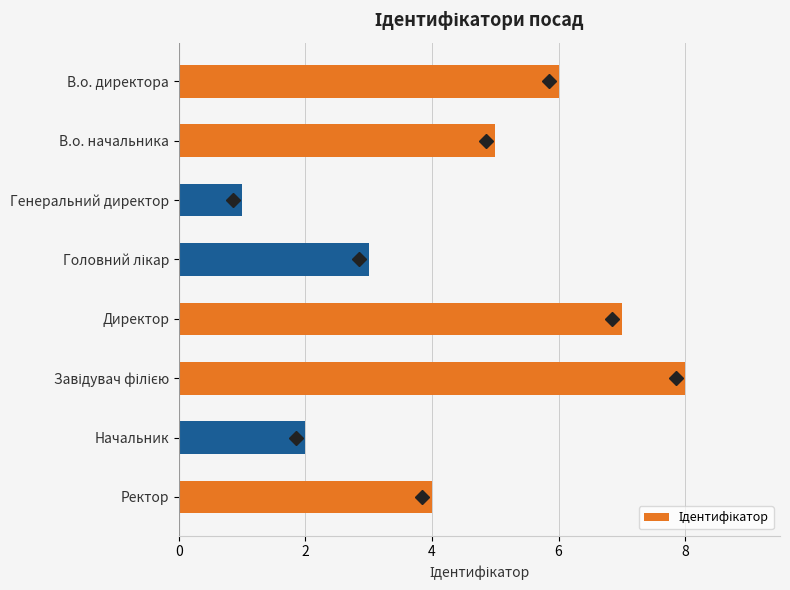

What is the label of the 7th bar from the bottom?

В.о. начальника